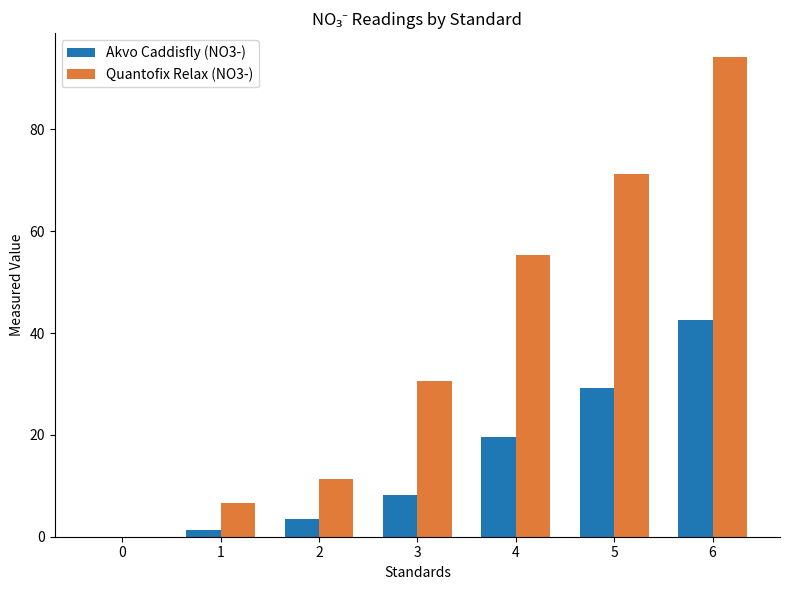

Is the value of Quantofix Relax (NO3-) at 1 greater than the value of Akvo Caddisfly (NO3-) at 5?

No